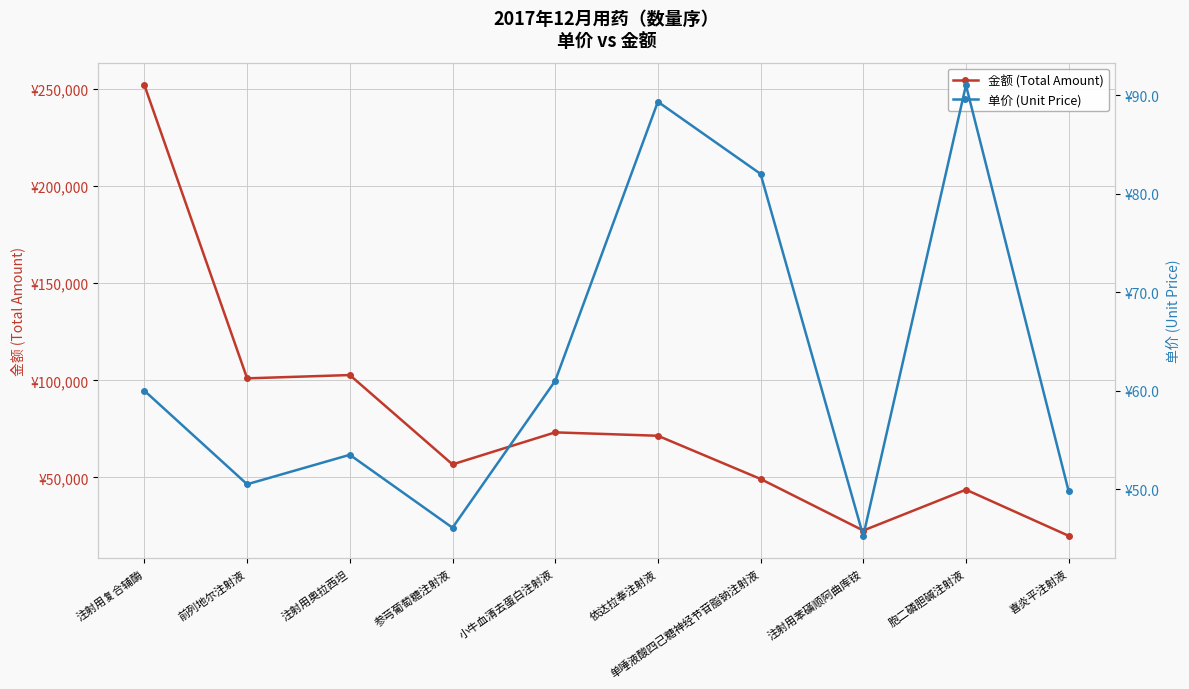

What is the sum of the 金额 (Total Amount) values at 依达拉奉注射液 and 喜炎平注射液?

91376.0